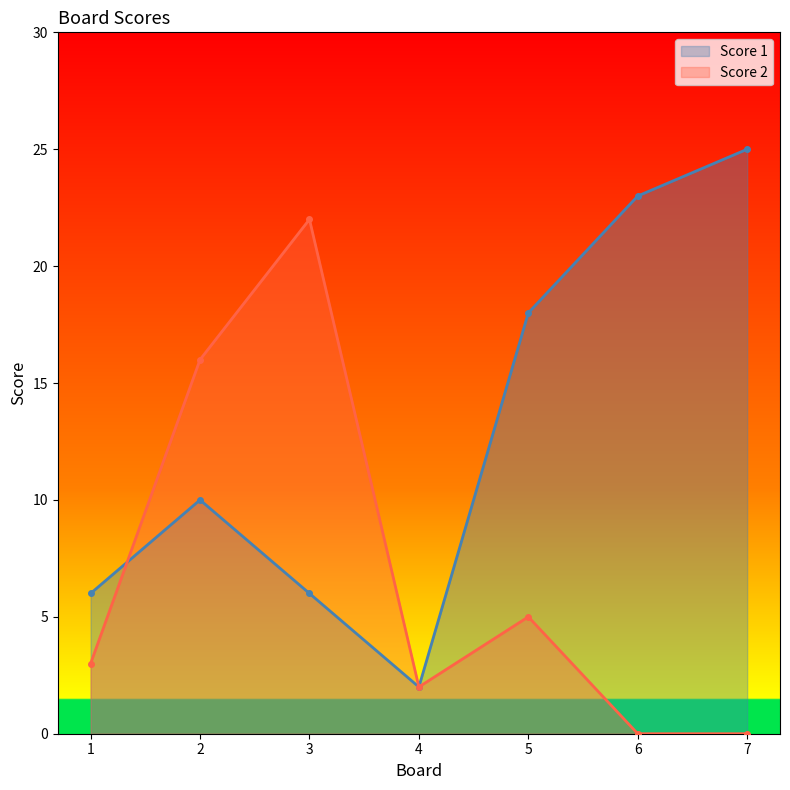

Rank the categories by Score 1 value from lowest to highest.

4, 1, 3, 2, 5, 6, 7